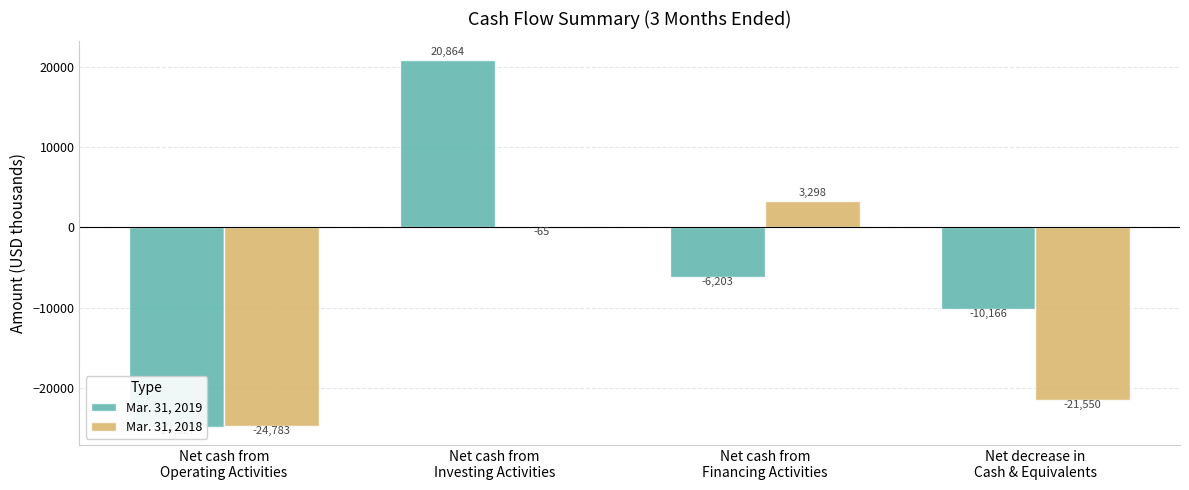

What is the sum of the Mar. 31, 2018 values at Net cash from
Investing Activities and Net cash from
Financing Activities?

3233